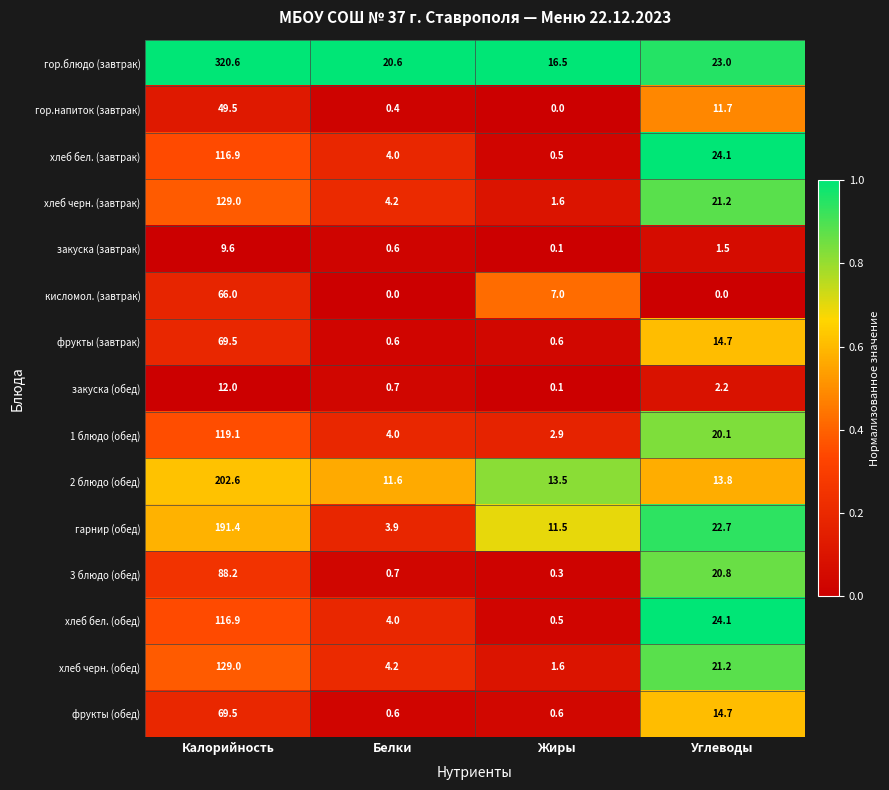

At which category is the sum across all series the highest?

Калорийность